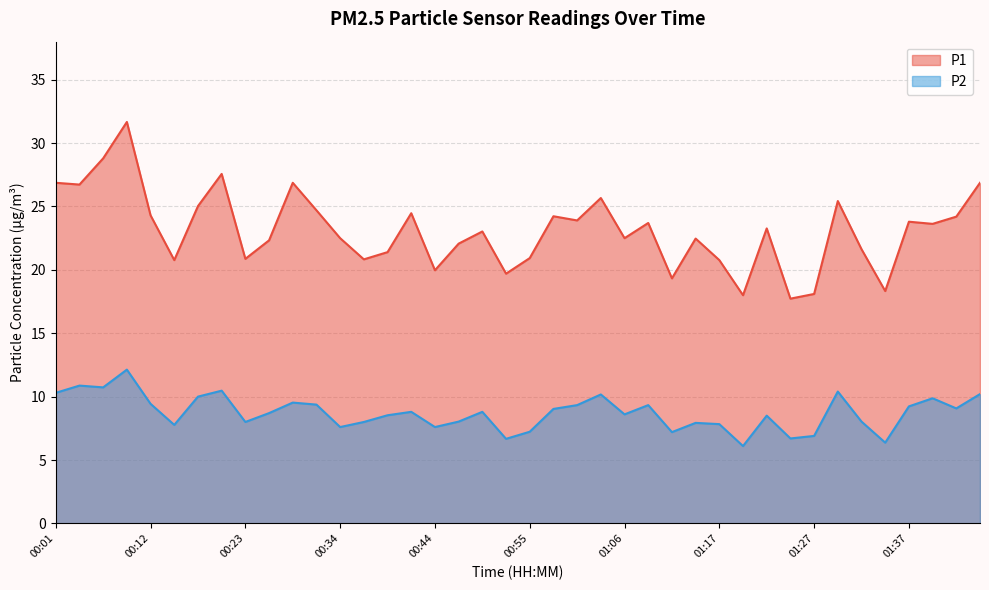

How many interior local peaks does the P2 series have?

12